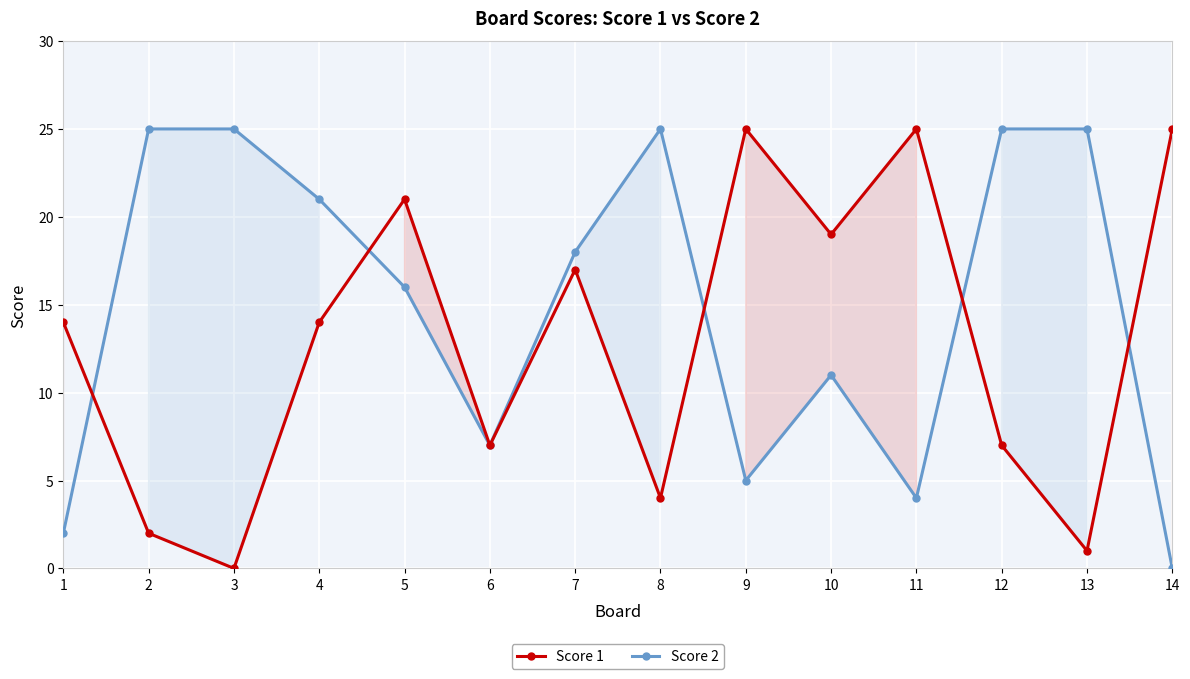

How many series are shown in this chart?

2